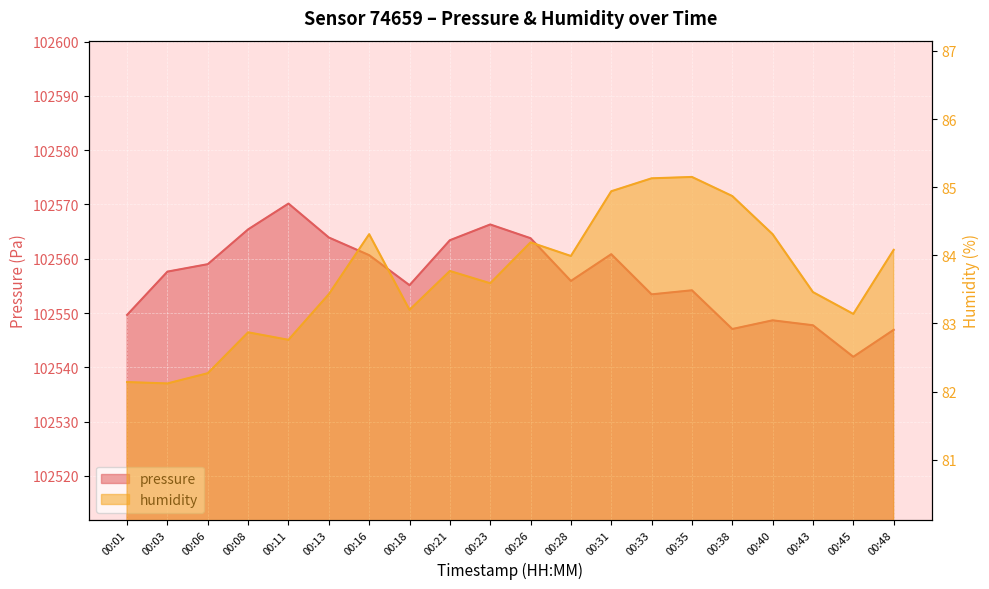

Read the humidity value at 00:08.

82.9